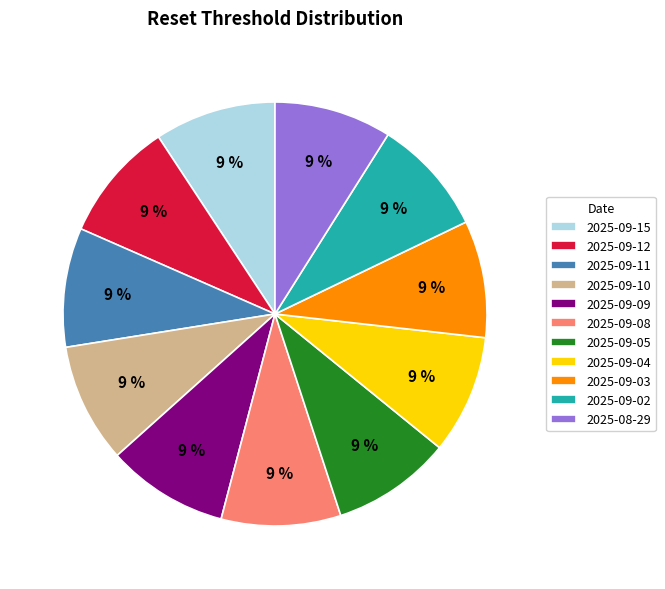

Is it true that 2025-09-11 is 2% of the pie?

False